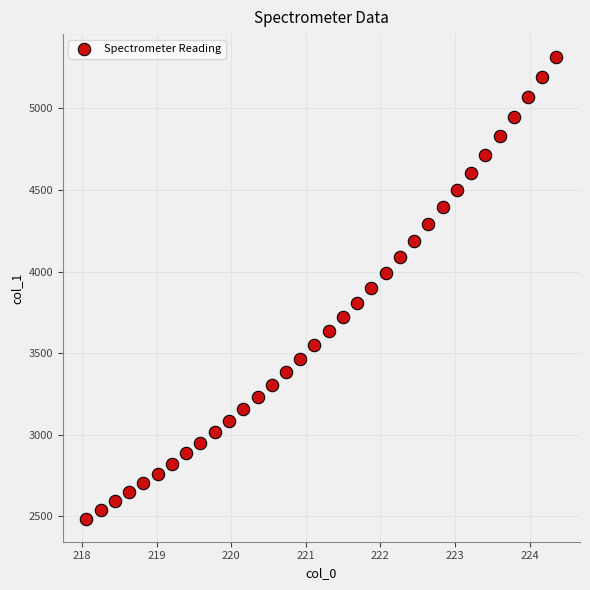

What is the range of X values (max minus min)?

6.3